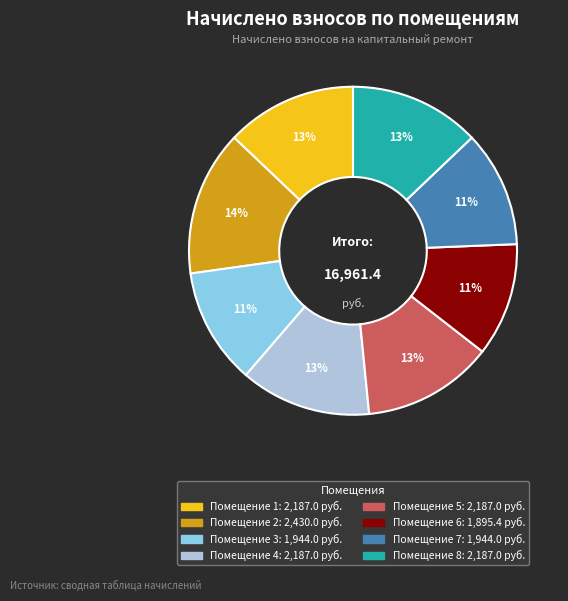

To the nearest percent, what is the difference between the largest and smallest slice percentages?

3%